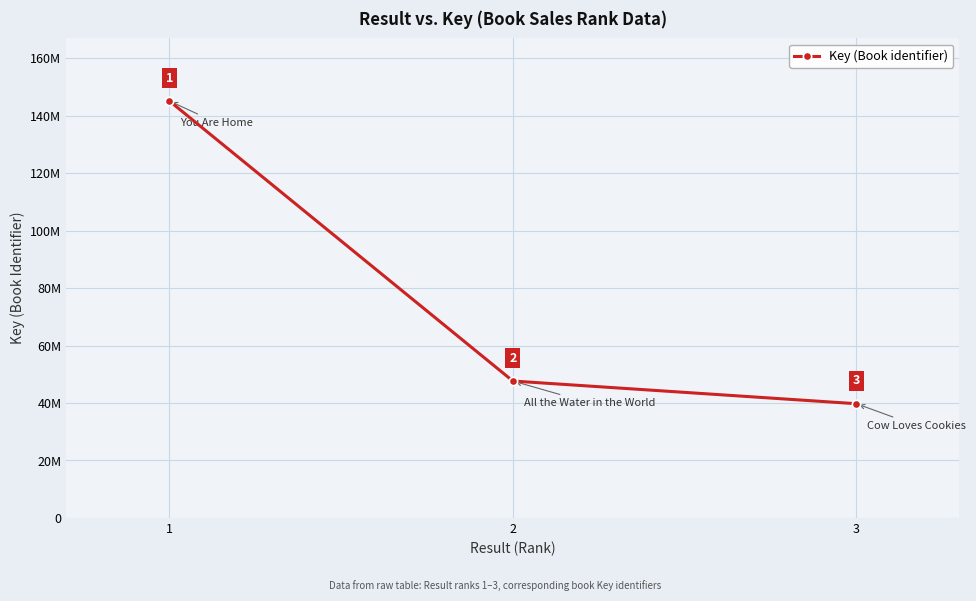

List the labels in order of value, largest first.

1, 2, 3